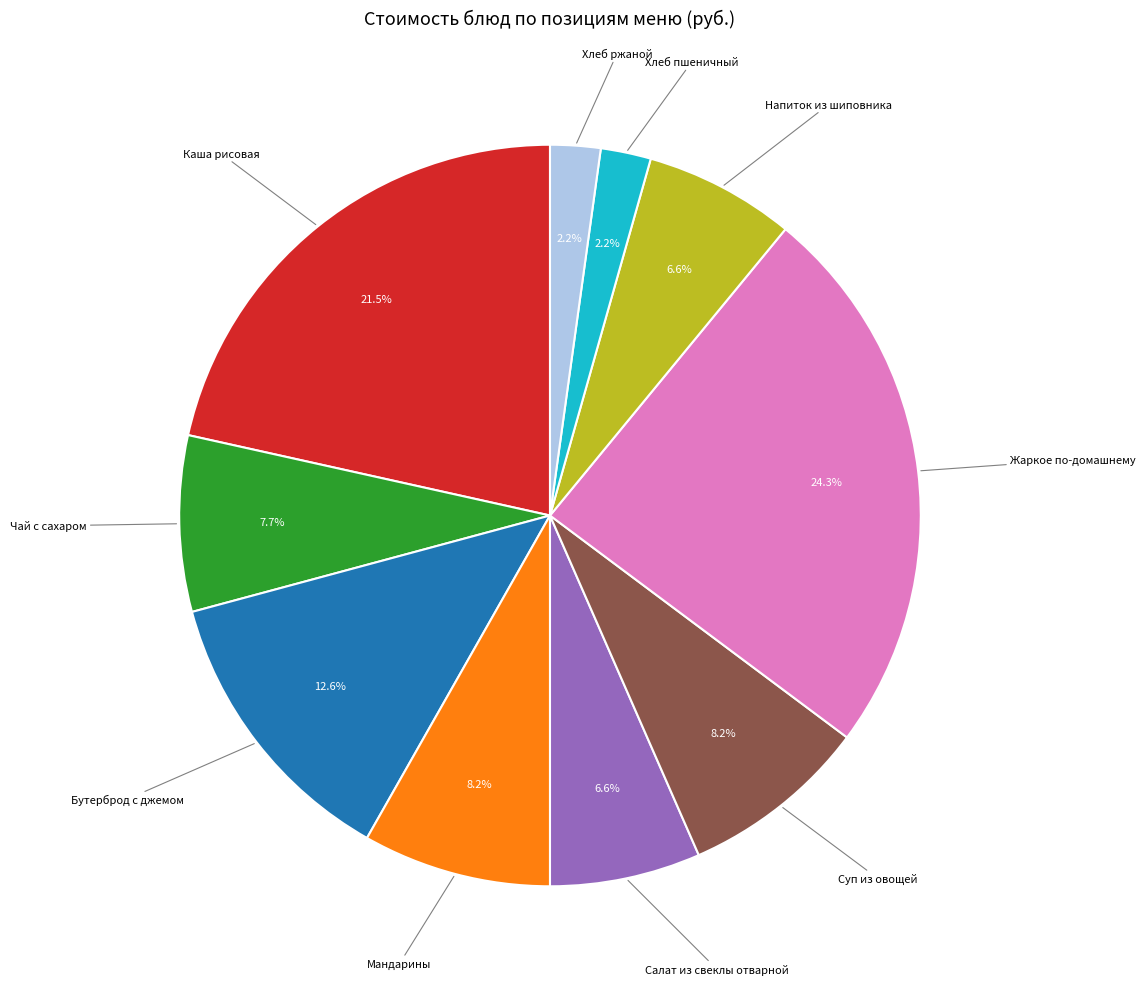

Does any single category account for the majority?

No